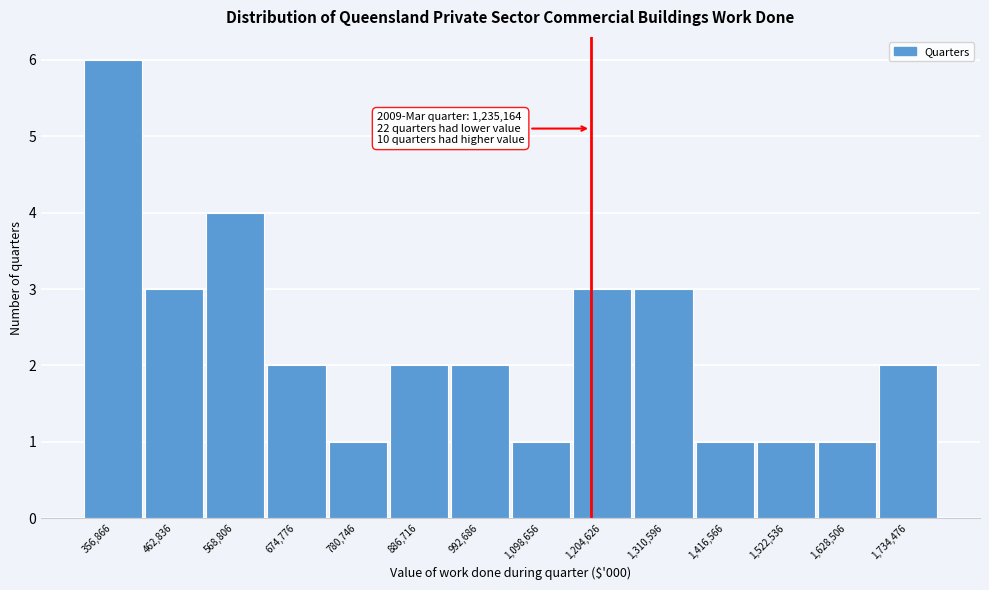

Reading right to left, transcribe all the data shown in this chart.

2	1	1	1	3	3	1	2	2	1	2	4	3	6